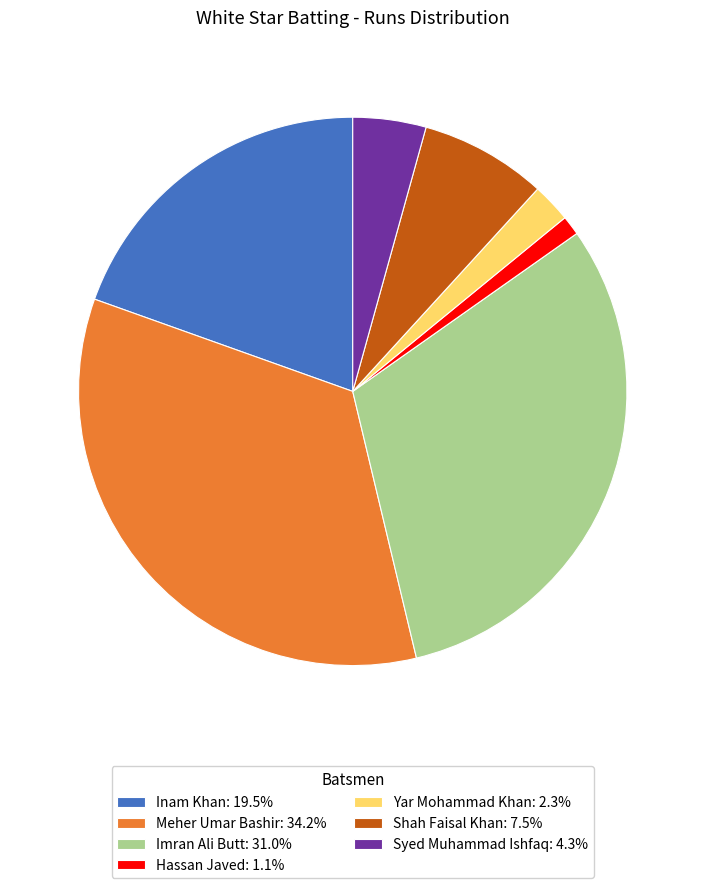

Is the sum of Hassan Javed: 1.1% and Yar Mohammad Khan: 2.3% greater than half?

No